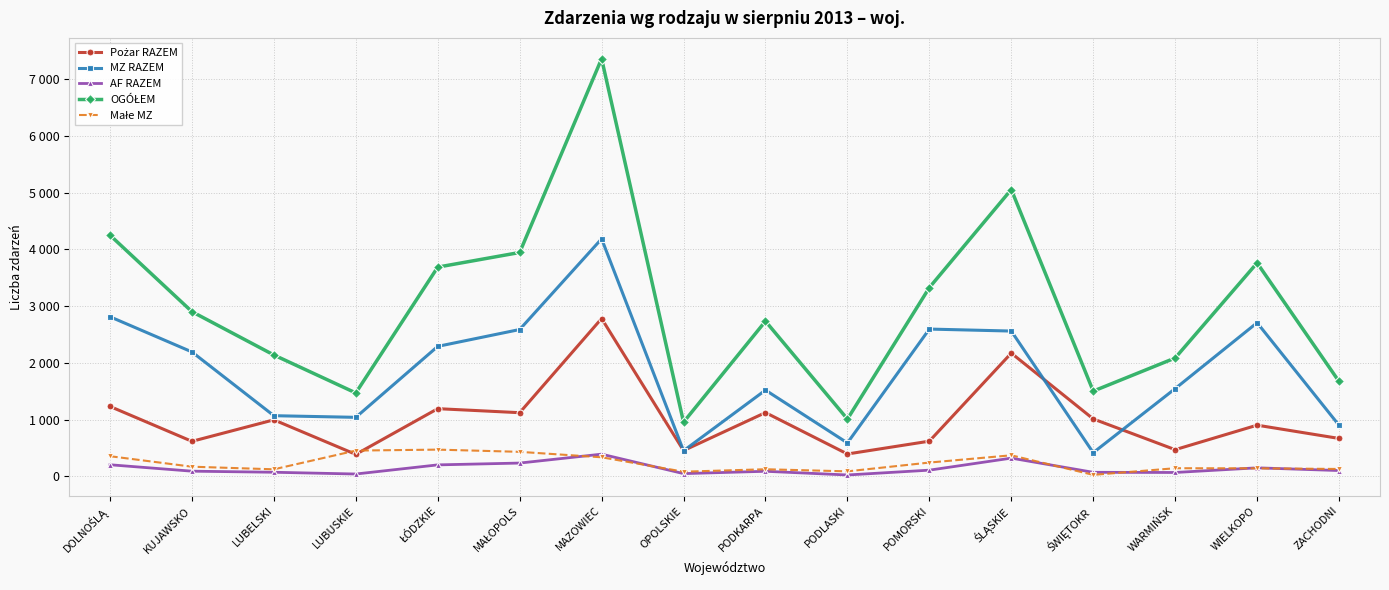

Which series has the largest total across all categories?

OGÓŁEM